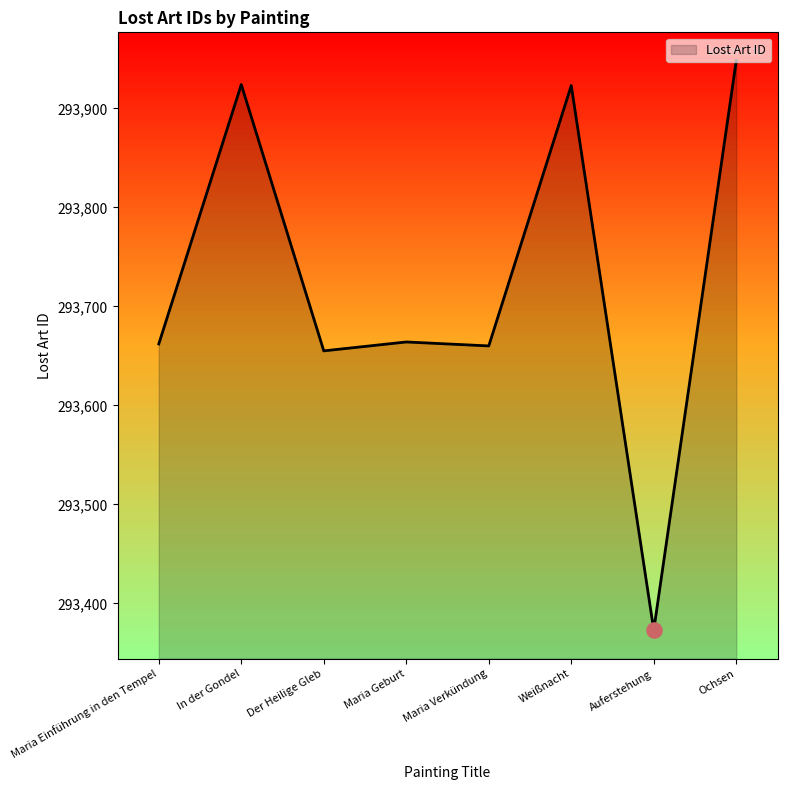

Between Weißnacht and Maria Geburt, which is larger?

Weißnacht